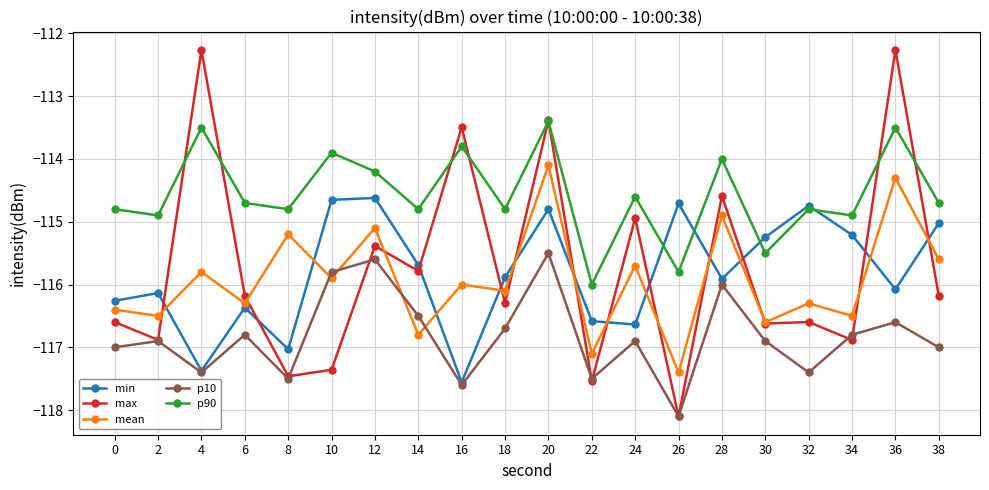

What is the difference between the p90 values at 10 and 2?

1.0